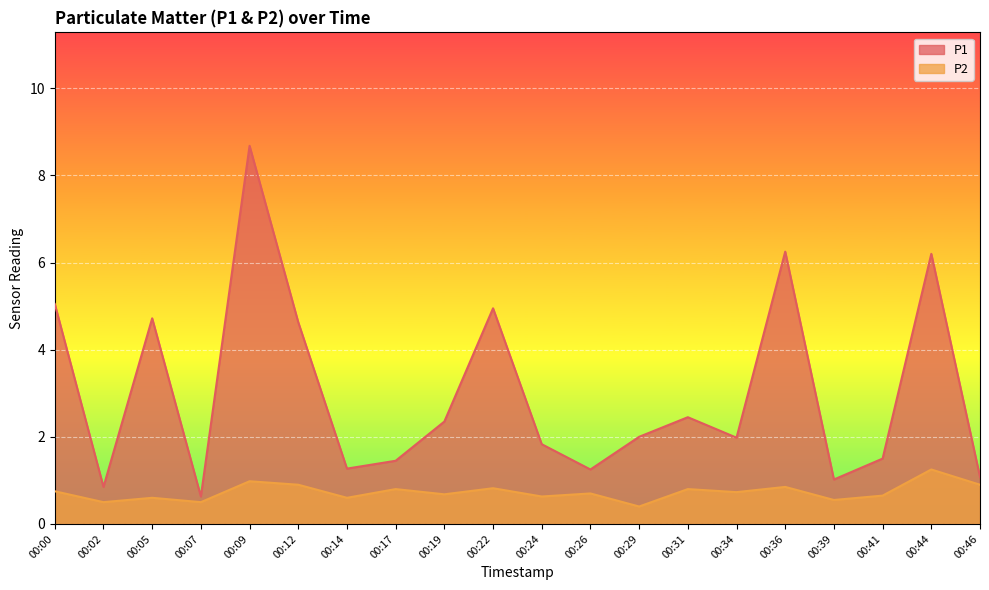

What is the smallest value displayed?

0.4